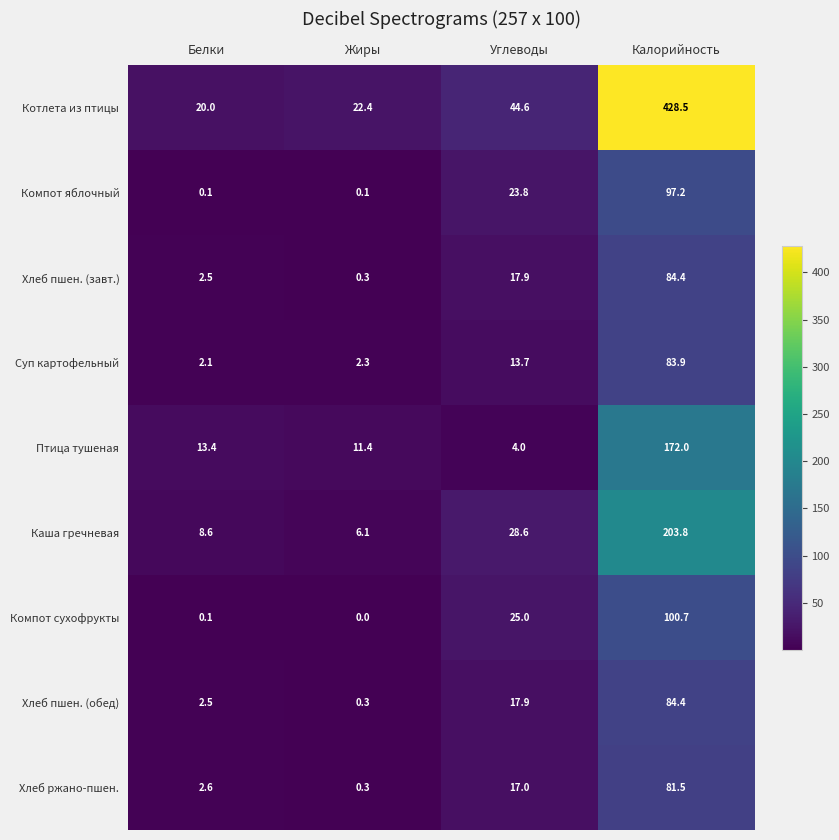

What is the difference between the maximum and second lowest values in the Птица тушеная series?

160.6